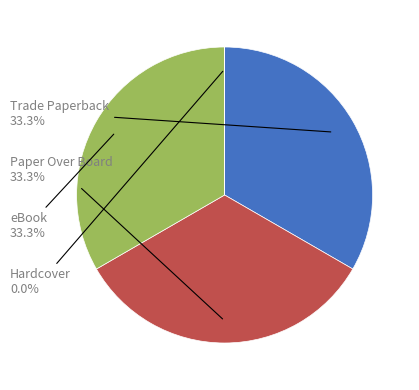

What is the ratio of the value at Trade Paperback to the value at eBook?

1.0